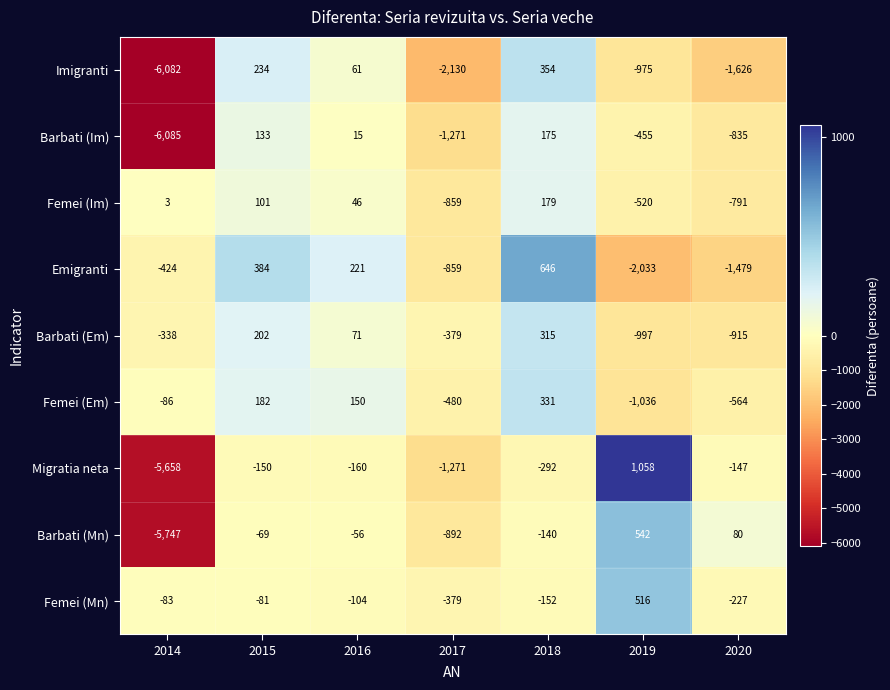

What is the spread (max minus min) of values at 2019?

3091